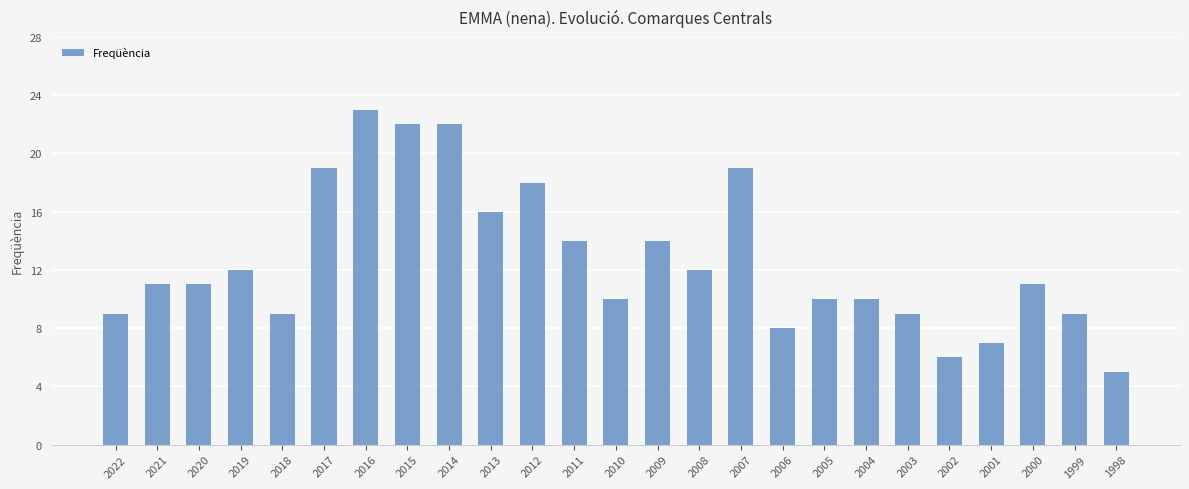

The value at 2006 is 12. True or false?

False